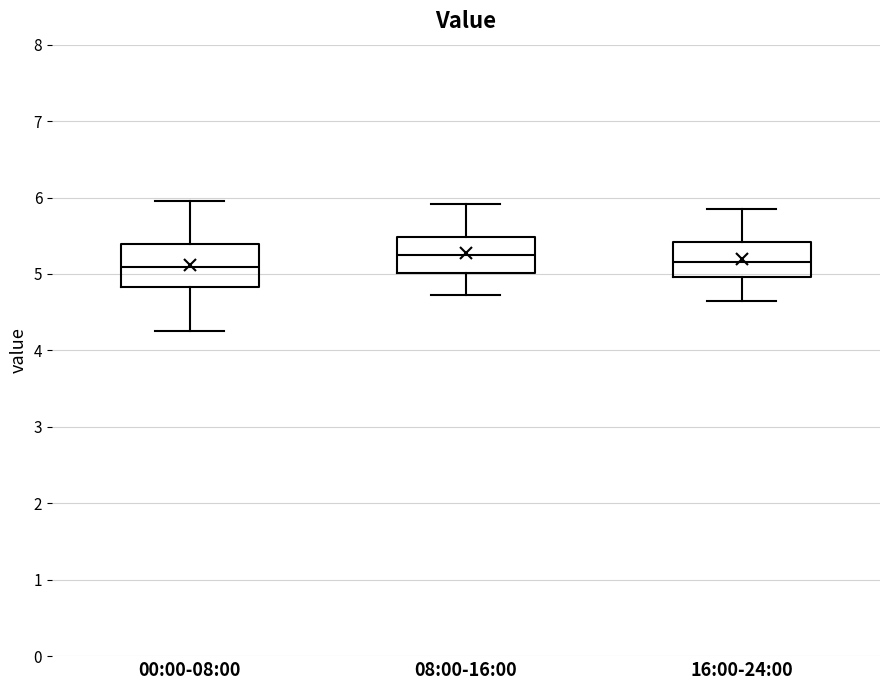

Comparing the boxes themselves (not the whiskers), which one is the tallest?

00:00-08:00